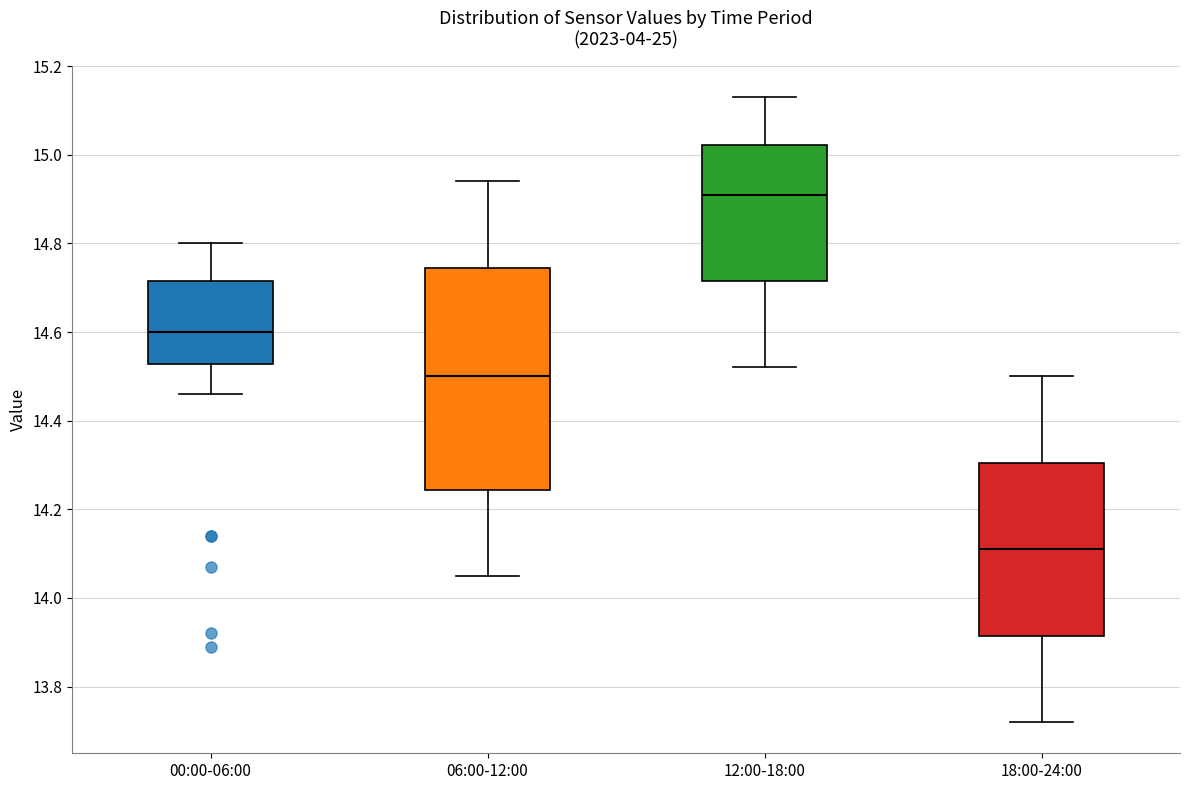

Where does the median line of the box for 12:00-18:00 sit on the y-axis? The values are not printed on the chart, so give them approximately, as read against the axis.

14.92